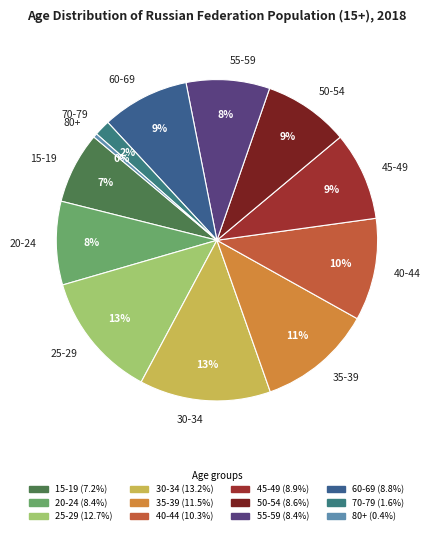

To the nearest percent, what is the combined percentage of 40-44 and 50-54?

19%